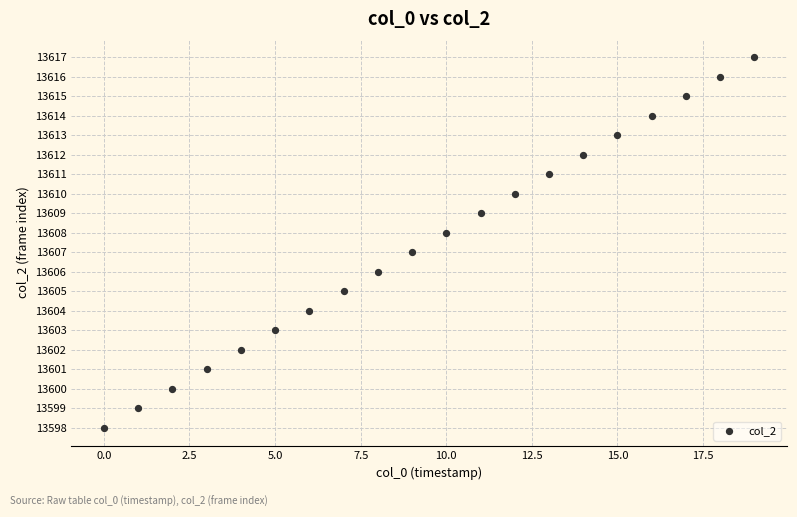

What is the range of Y values (max minus min)?

19